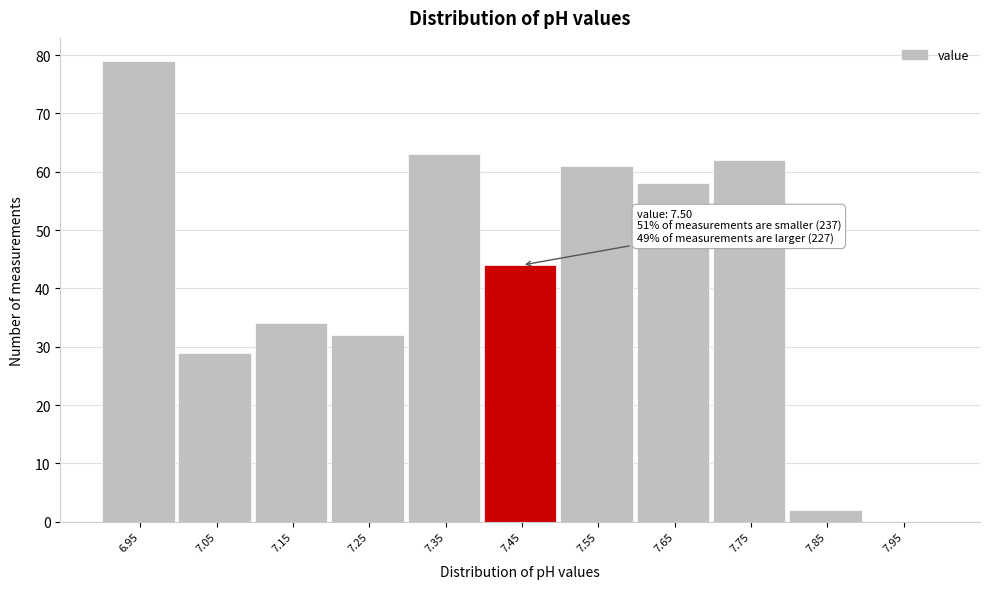

Reading left to right, extract all data points from this chart.

6.95=79	7.05=29	7.15=34	7.25=32	7.35=63	7.45=44	7.55=61	7.65=58	7.75=62	7.85=2	7.95=0